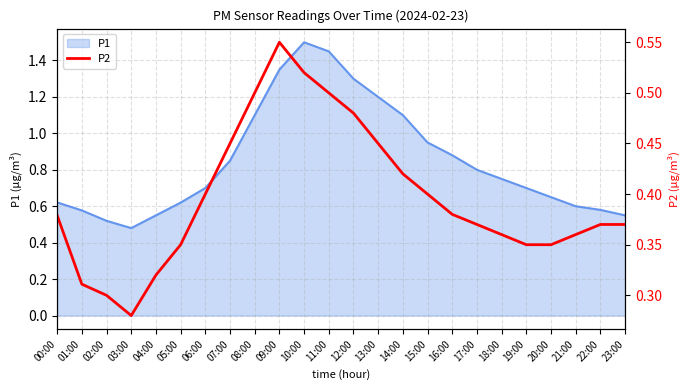

The chart shows a value of 0.6 at 16:00. True or false?

False